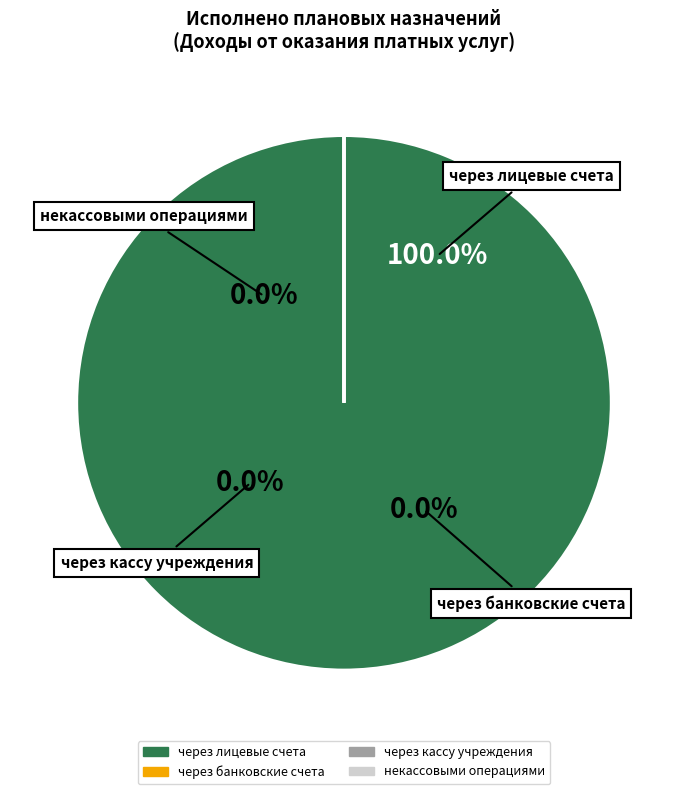

To the nearest percent, what percentage of the pie is через лицевые счета?

100%